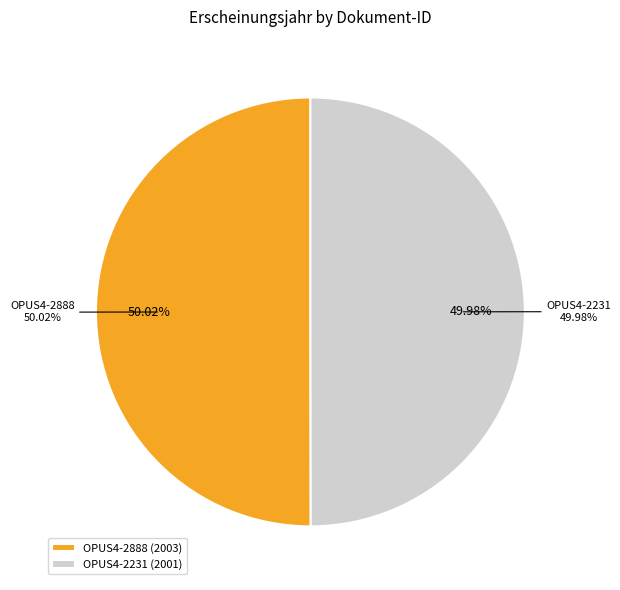

Which has a higher value, OPUS4-2888 or OPUS4-2231?

OPUS4-2888